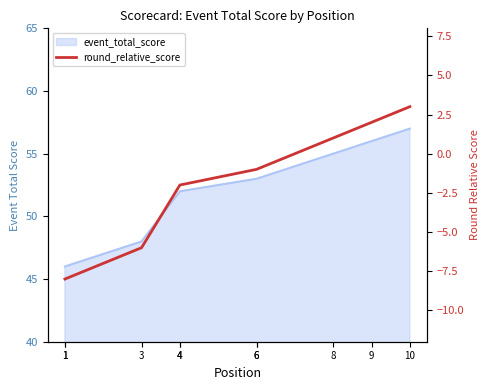

True or false: the data has more than 2 interior local peaks.

False